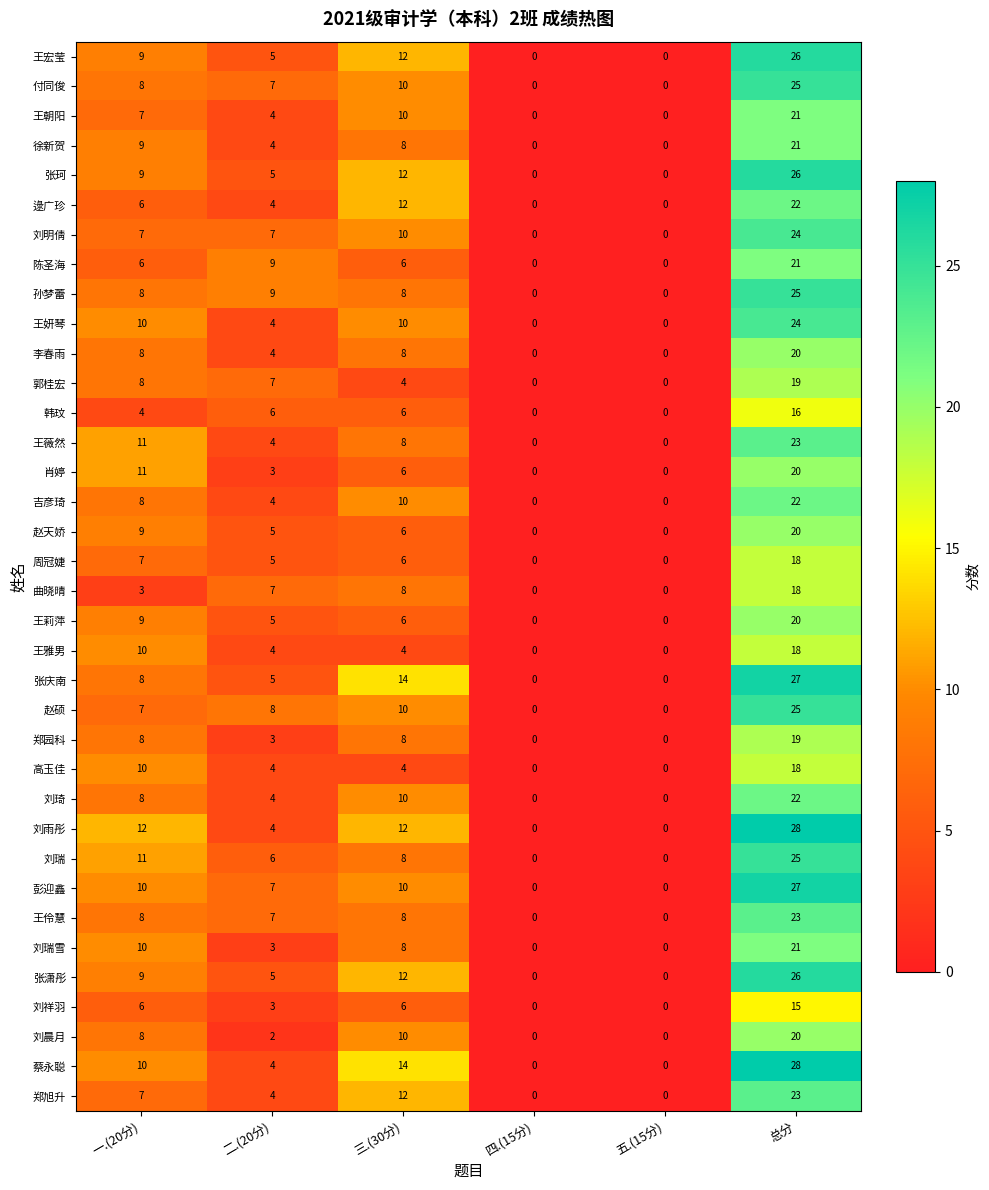

What is the approximate value of 李春雨 at 二.(20分), to the nearest 5?

5